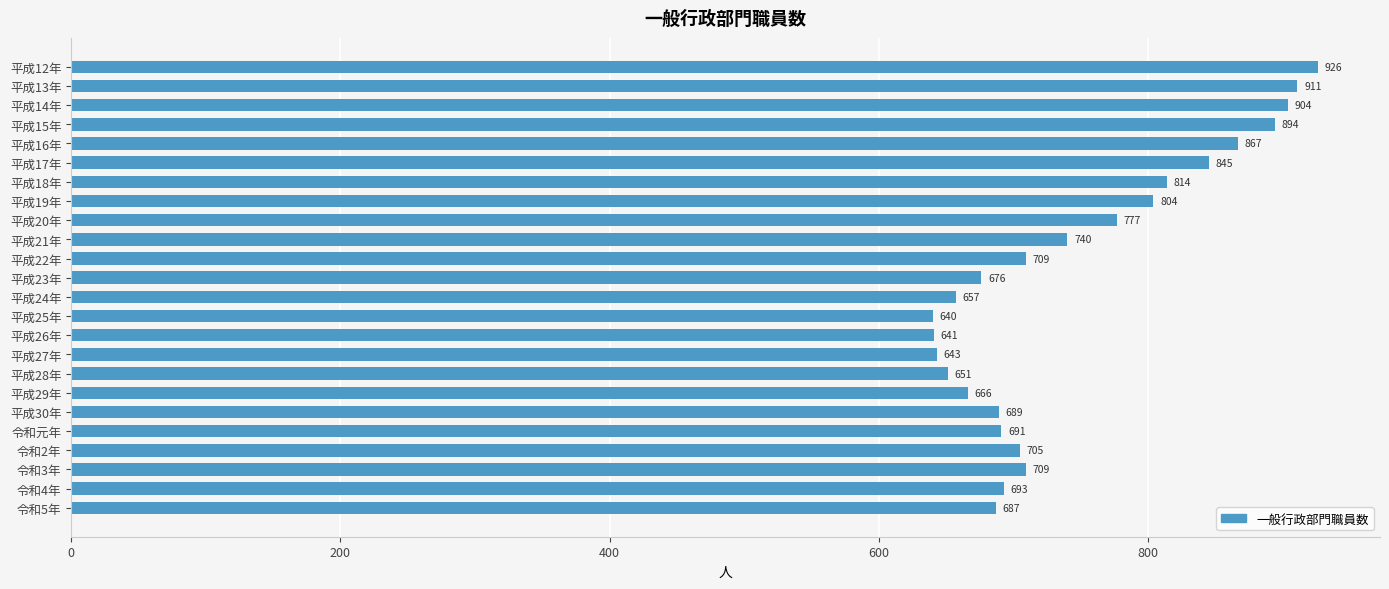

What is the label of the 5th bar from the top?

平成16年